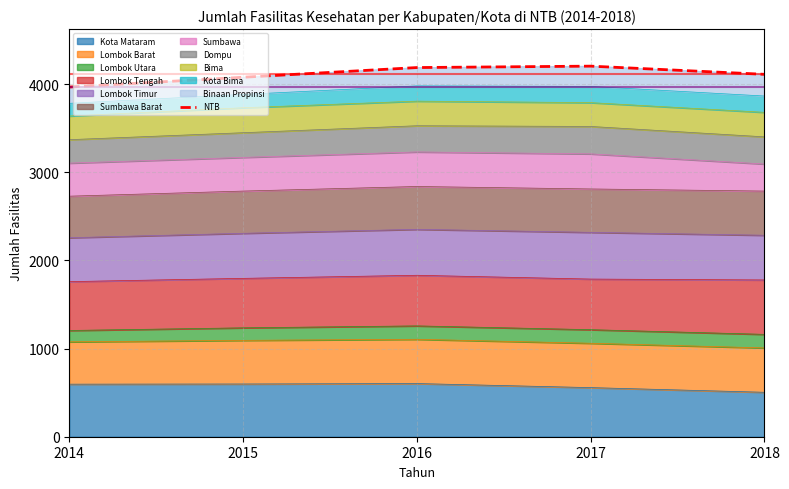

What is the highest value of the Kota Mataram series?

603